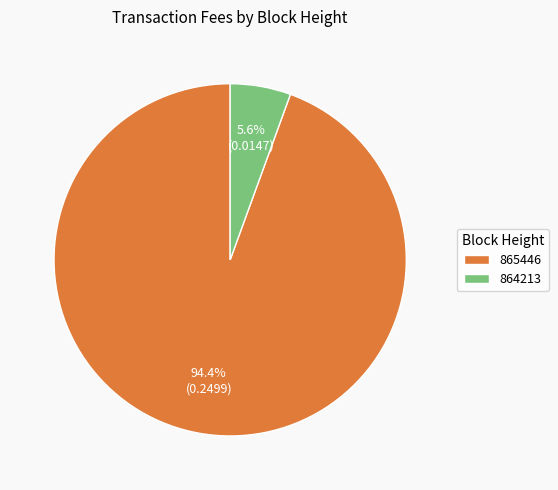

Count the number of slices in the pie.

2